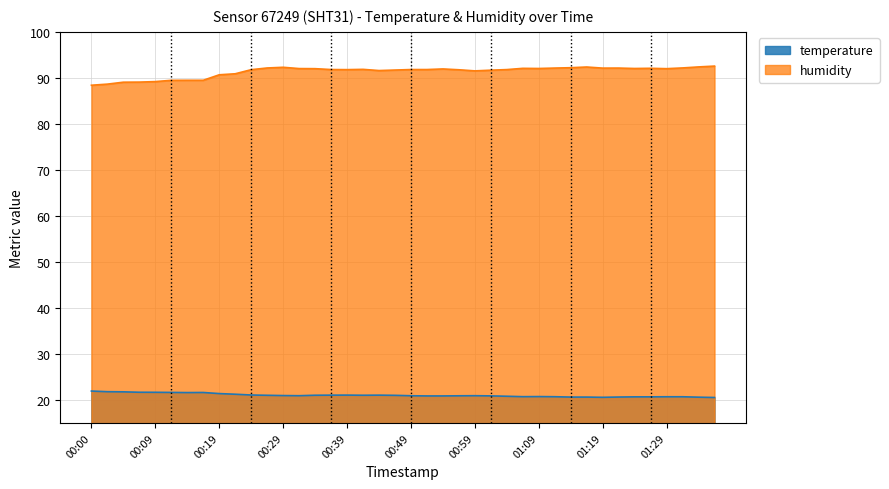

What is the total value across all series at 00:59?

112.4